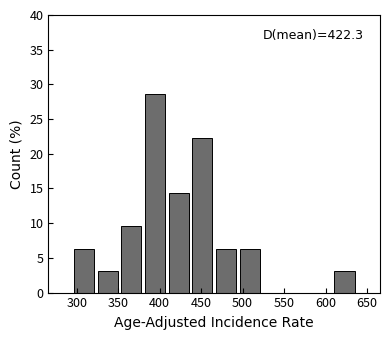

Over which range of the x-axis is the bar tallest?

380 to 410